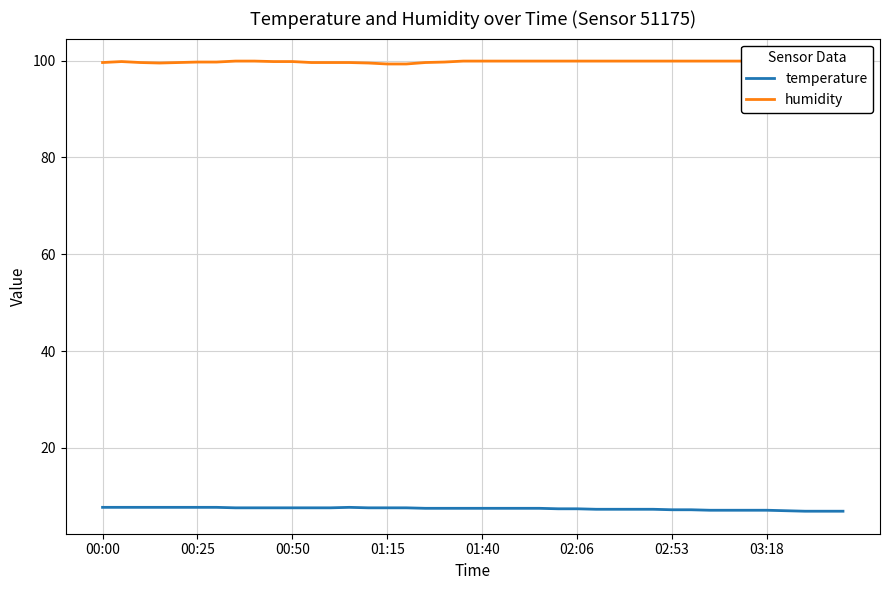

Rank the series at 12 from lowest to highest value.

temperature, humidity